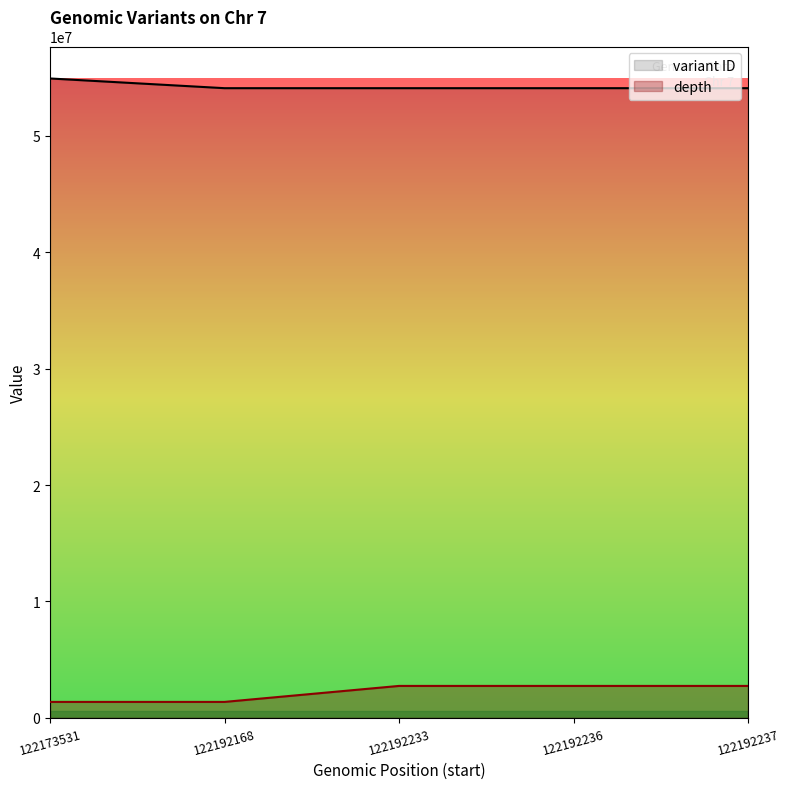

What is the value of the variant ID point at the 5th from the left?

54087484.0